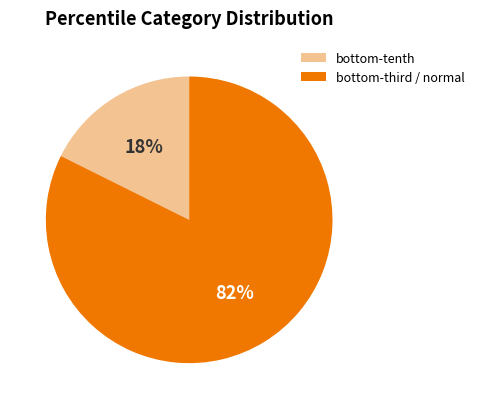

Which slice is the largest?

bottom-third / normal